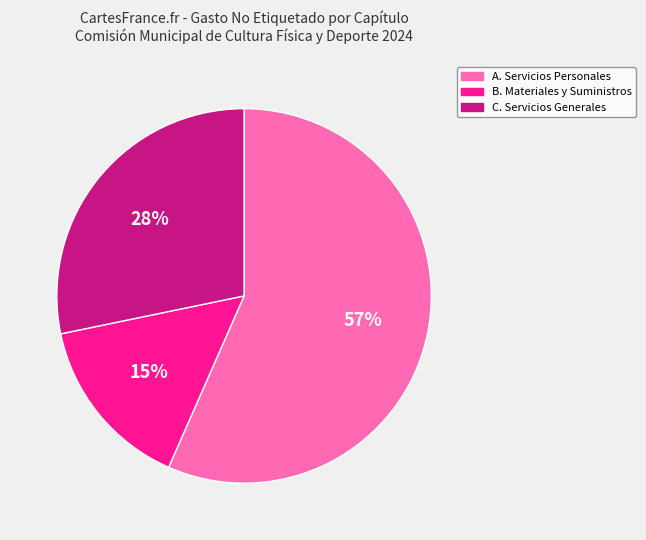

Rank the categories by value from highest to lowest.

A. Servicios Personales, C. Servicios Generales, B. Materiales y Suministros